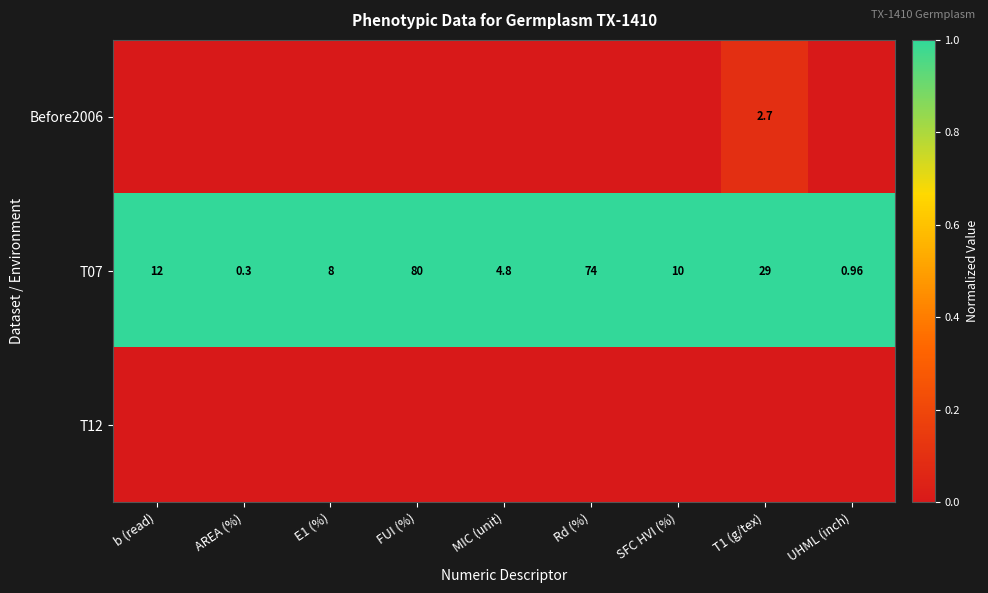

Which category has the highest value in the T07 series?

FUI (%)